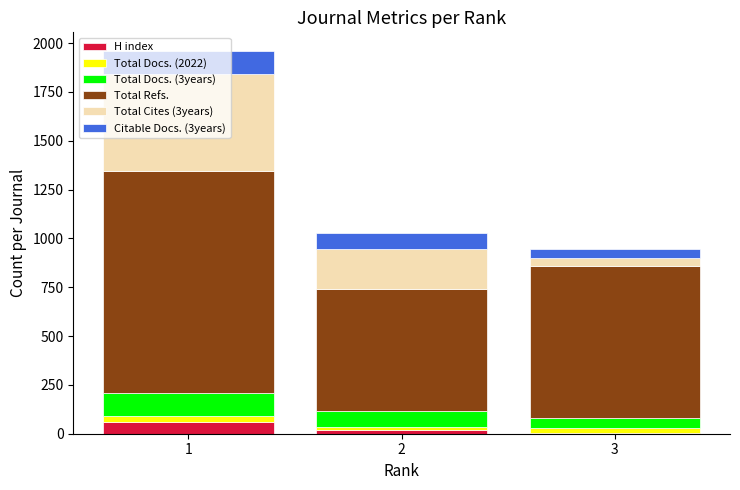

At which category is the sum across all series the highest?

1